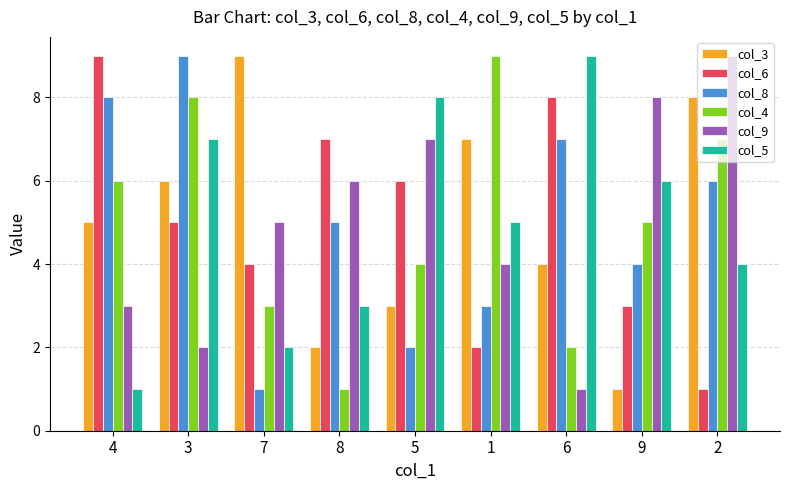

How many data points does each series have?

9